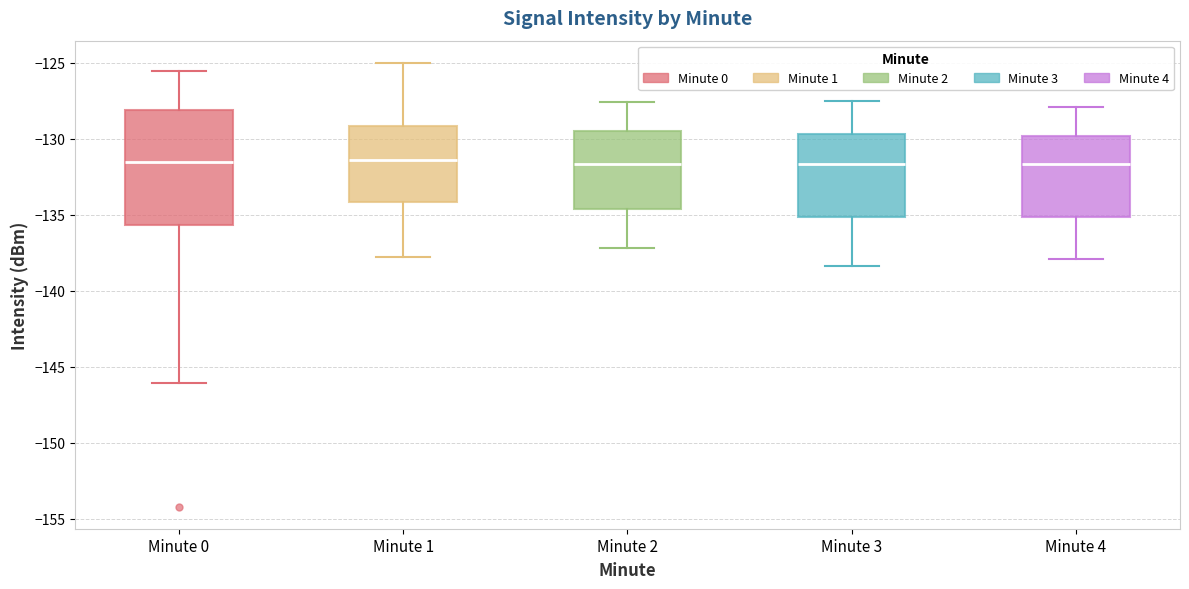

Where is the upper edge of the box for Minute 3 on the y-axis? The values are not printed on the chart, so give them approximately, as read against the axis.

-129.5